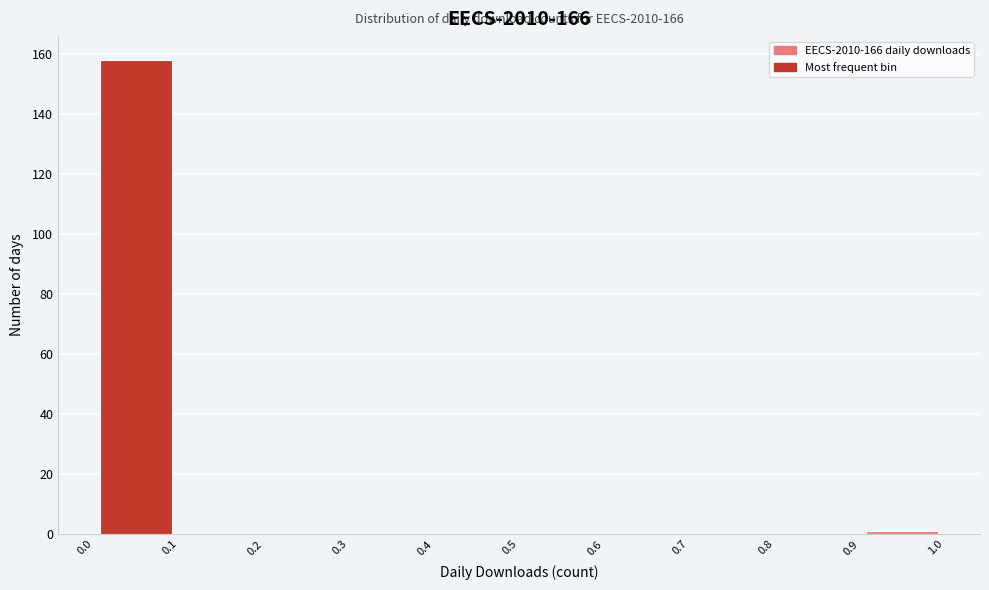

Over which range of the x-axis is the bar tallest?

0.0 to 0.1